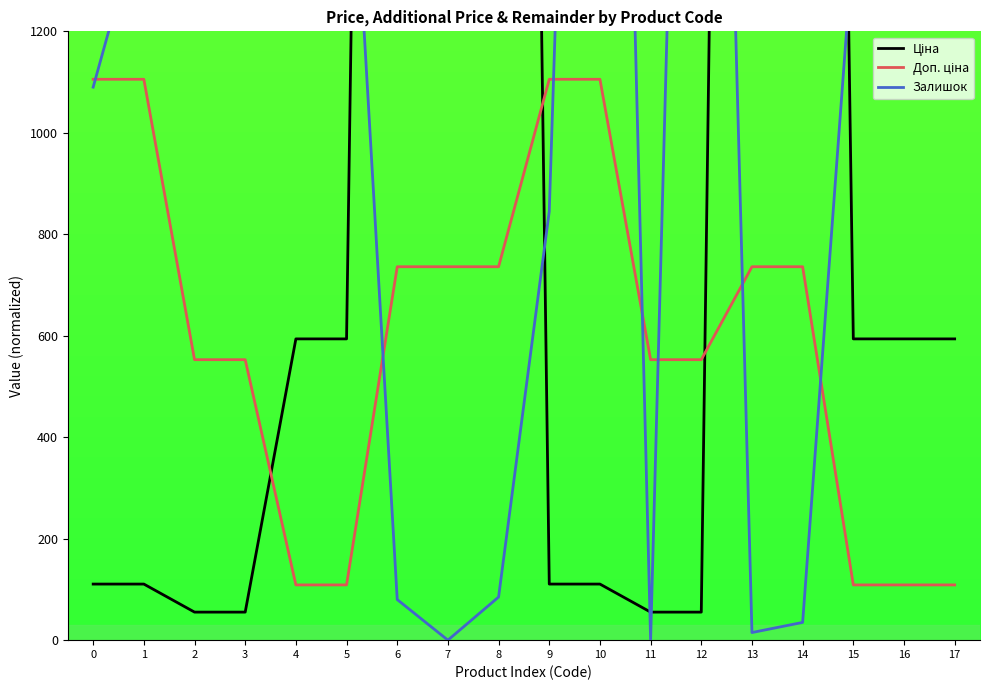

Count the number of categories in the chart.

18